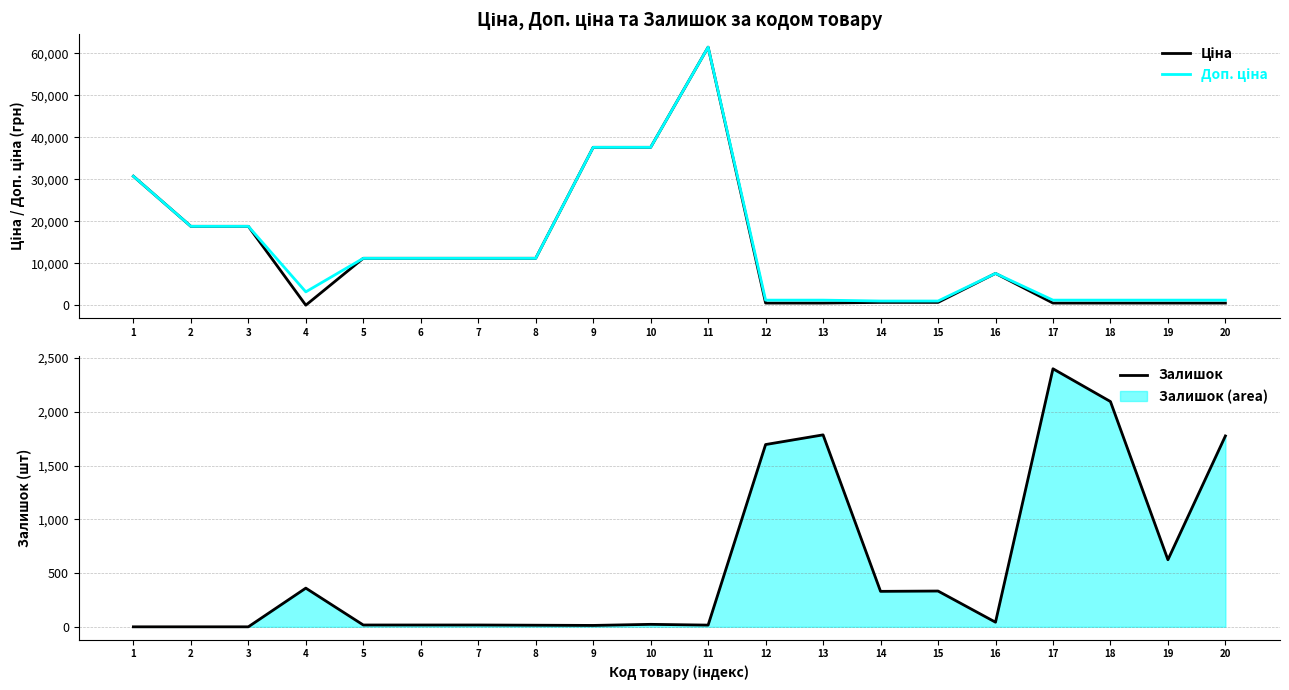

Reading right to left, transcribe all the data shown in this chart.

Ціна: 539.0	539.0	539.0	539.0	7596.5	693.7	693.7	539.0	539.0	61434.3	37593.6	37593.6	11188.2	11188.2	11188.2	11188.2	32.0	18796.8	18796.8	30717.1
Доп. ціна: 1235.4	1235.4	1235.4	1235.4	7596.5	1024.6	1024.6	1235.4	1235.4	61434.3	37593.6	37593.6	11188.2	11188.2	11188.2	11188.2	3205.0	18796.8	18796.8	30717.1
Залишок: 1776.0	624.0	2096.0	2401.0	43.0	333.0	330.0	1786.0	1696.0	16.0	23.0	13.0	15.0	17.0	17.0	17.0	360.0	0.0	0.0	0.0